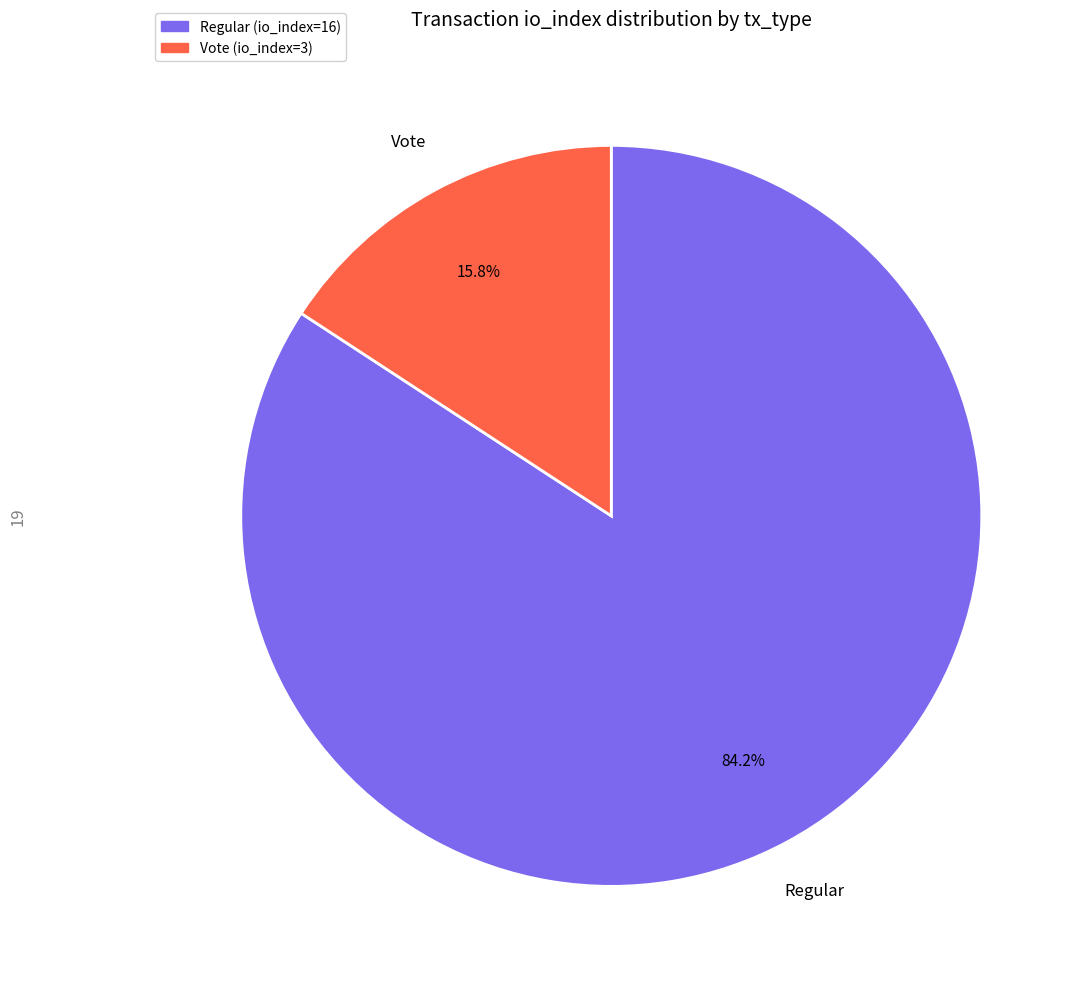

Is there any slice that represents more than half of the pie?

Yes